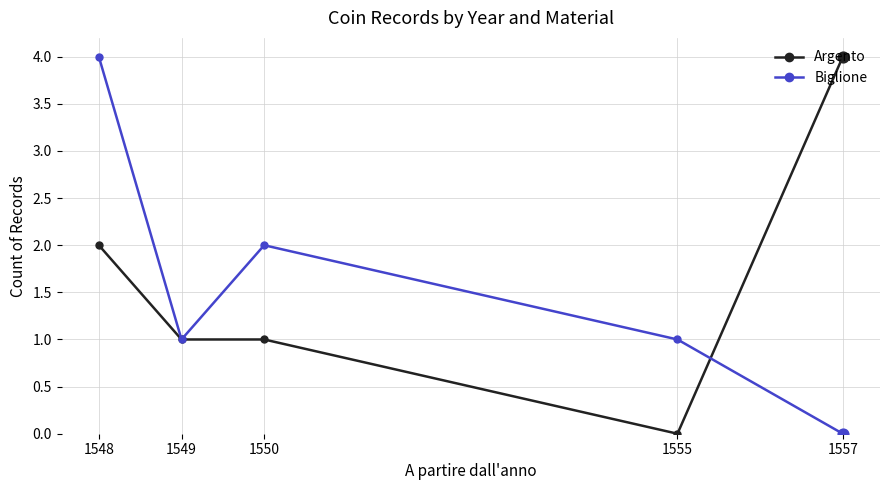

Between 1549 and 1550, which series saw the biggest shift?

Biglione